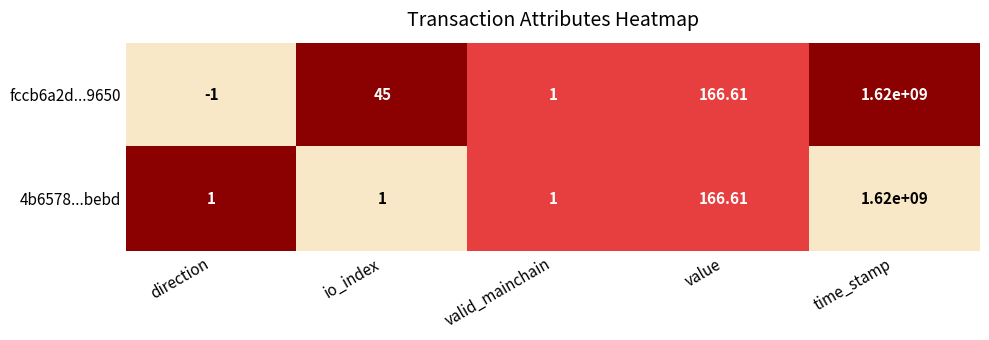

Where is 4b6578...bebd nearest to the value 810000000?

value